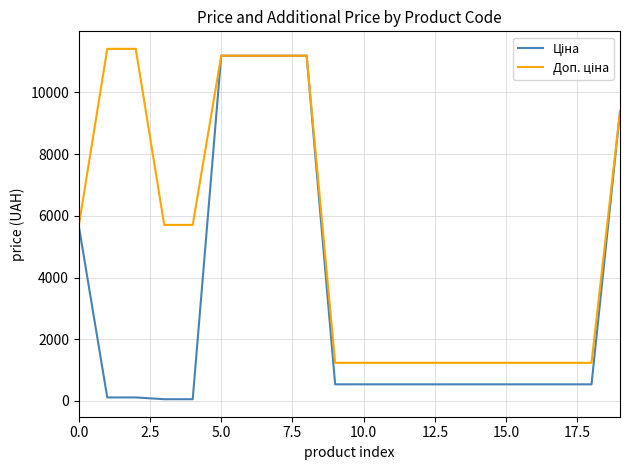

What is the maximum value shown in the chart?

11410.0